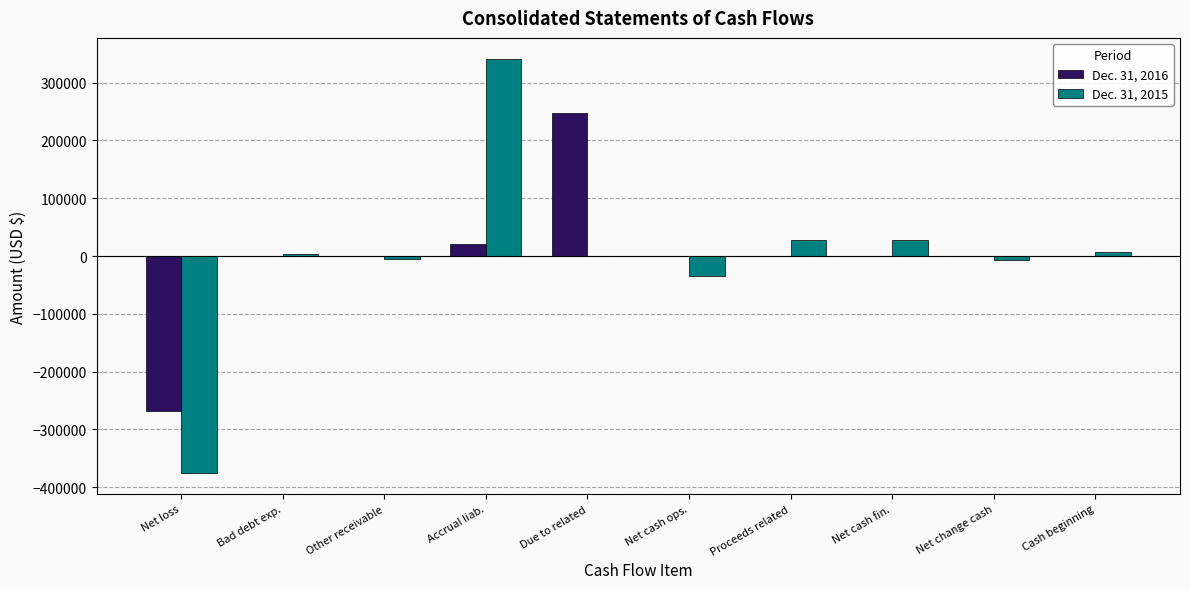

Is it true that Dec. 31, 2015 equals 0 at Due to related?

True